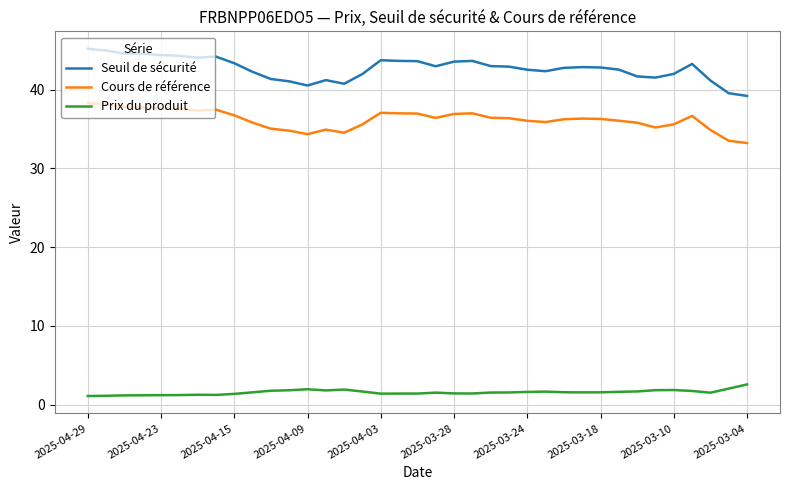

What is the smallest value displayed?

1.1